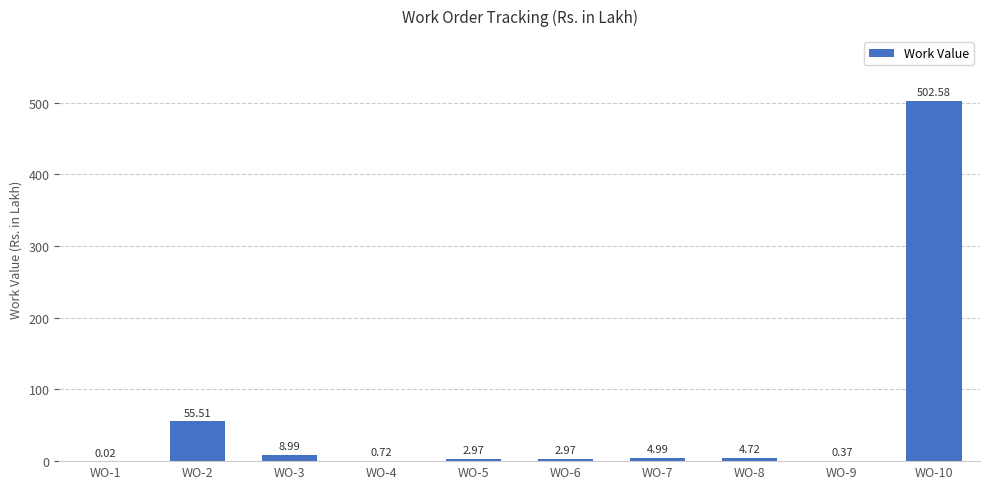

How many values exceed 4?

5